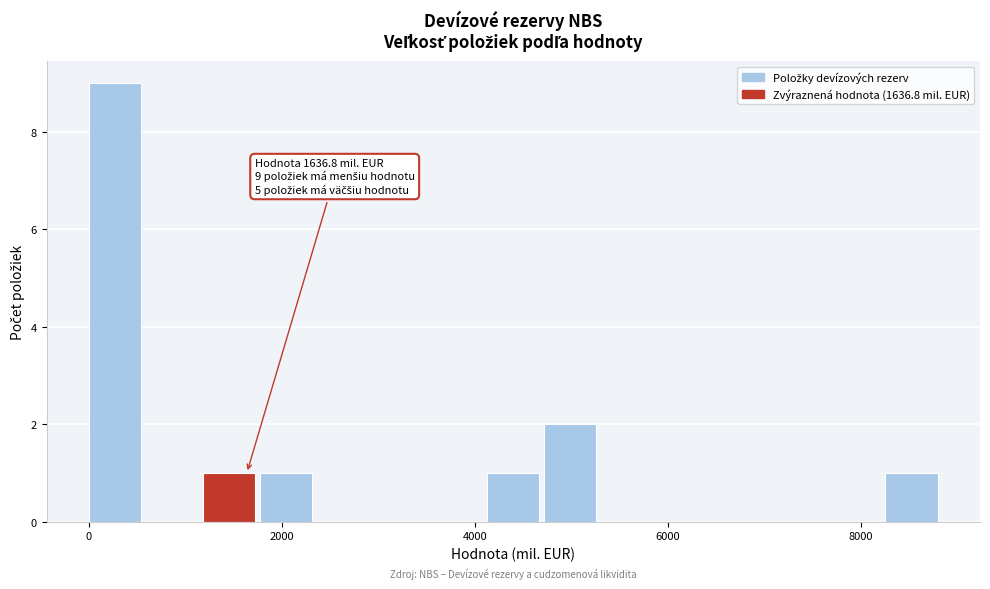

Around what value on the x-axis is the tallest bar? Give the approximate position of its centre, as read against the axis.

200